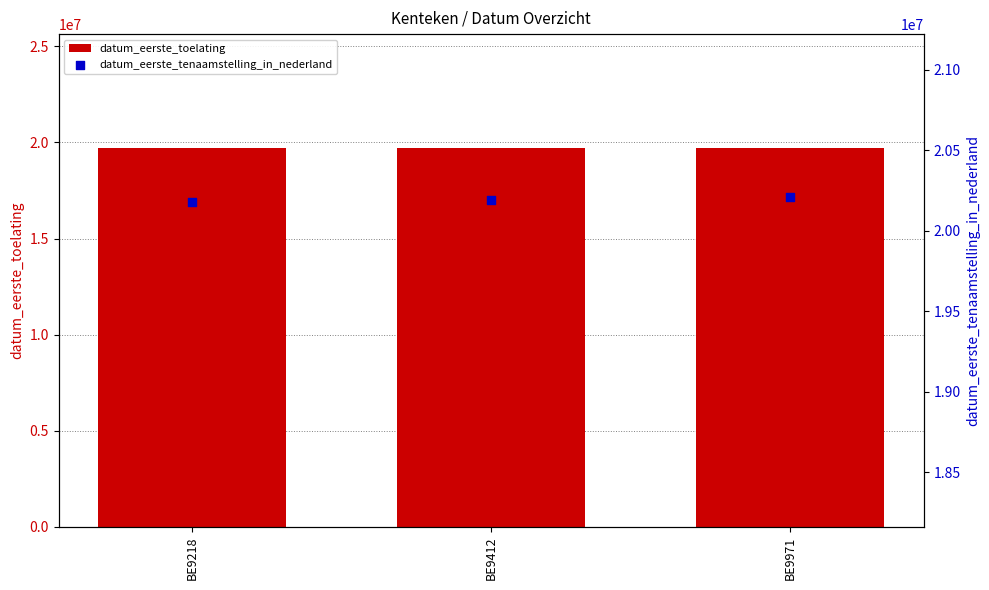

Which series has the largest Y range (max minus min)?

datum_eerste_tenaamstelling_in_nederland